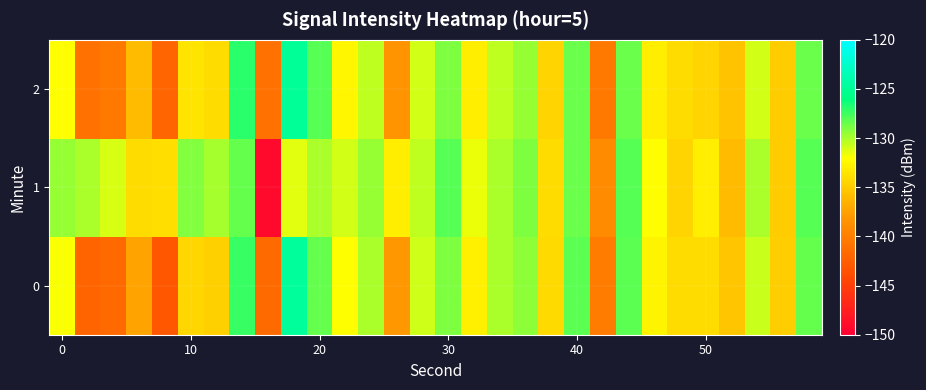

Which series has the widest spread of values?

1